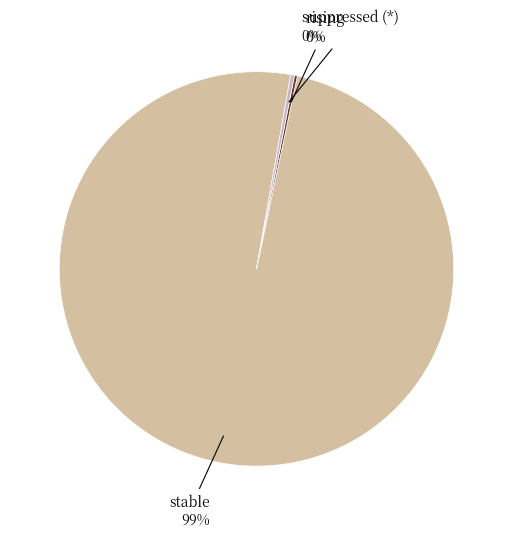

Is it true that suppressed (*) is 0% of the pie?

True